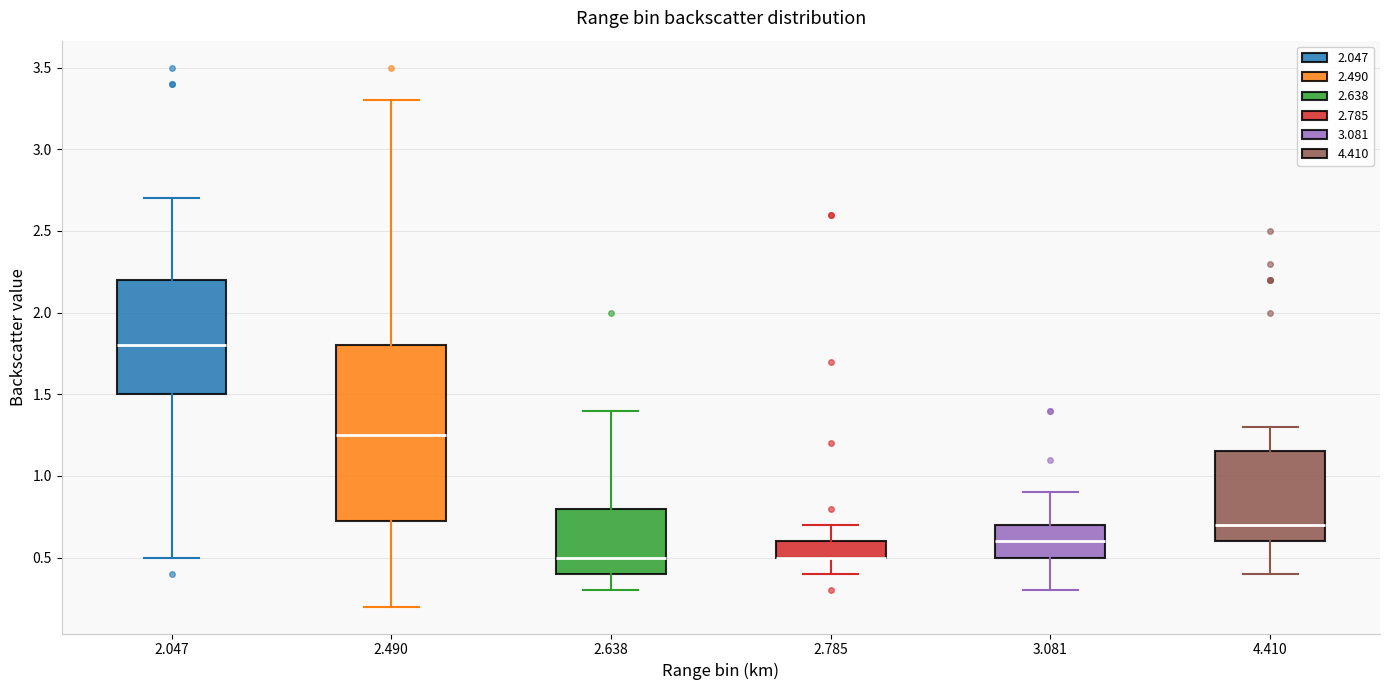

Which box is the tallest, from its lower edge to its upper edge?

2.490